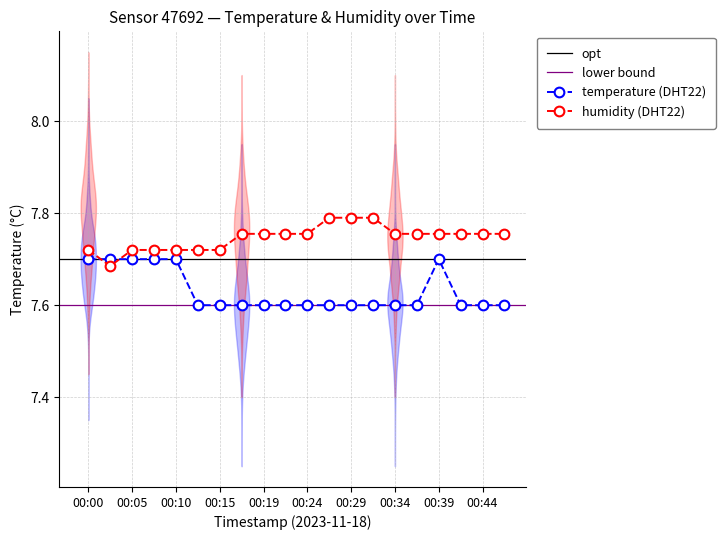

How many lines are shown in the chart?

2